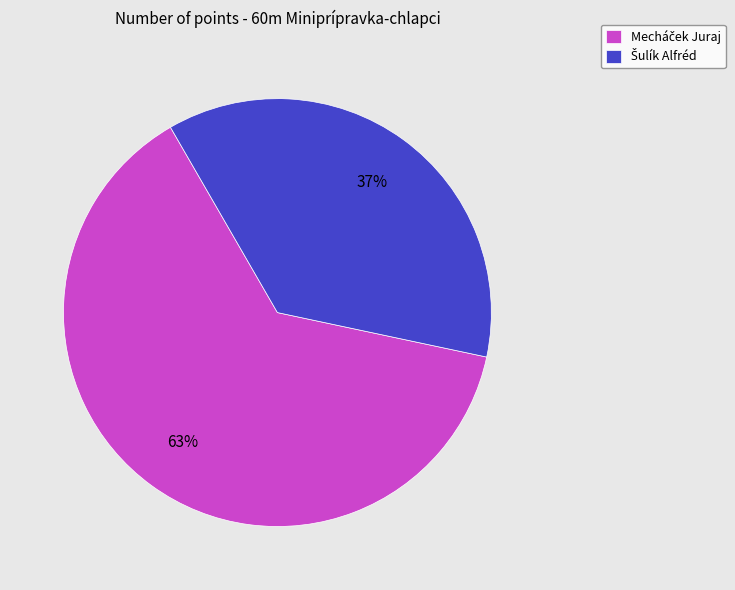

To the nearest percent, what is the average slice percentage?

50%